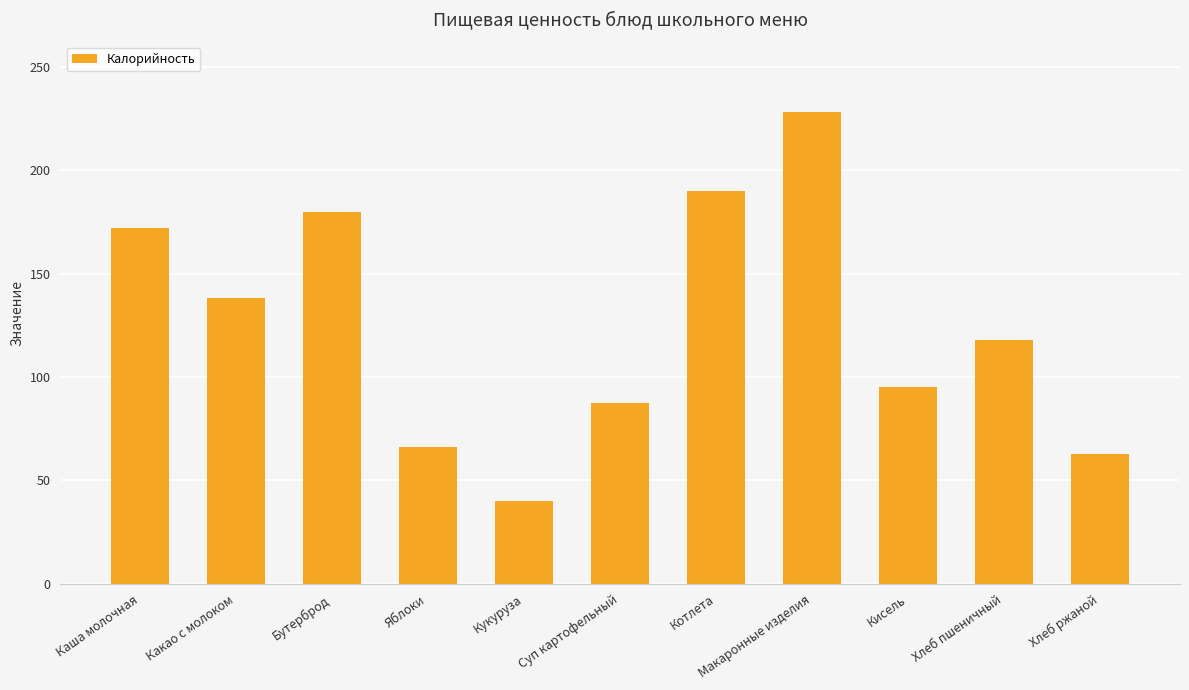

Which has a higher value, Каша молочная or Суп картофельный?

Каша молочная